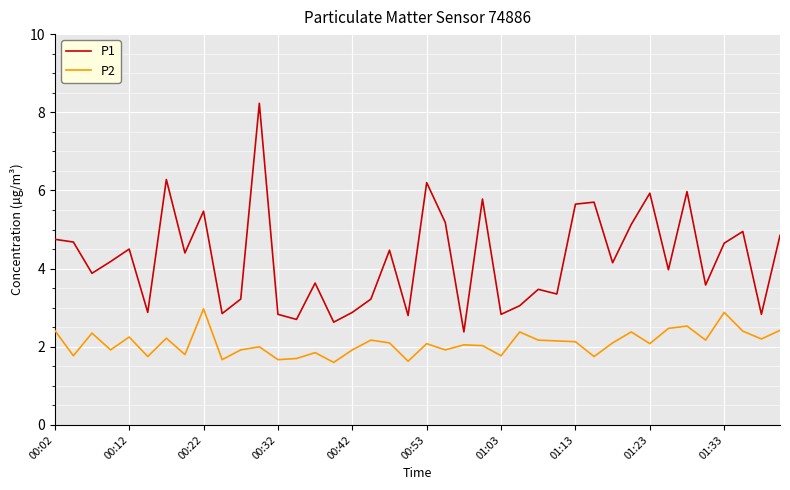

Which series has the largest total across all categories?

P1